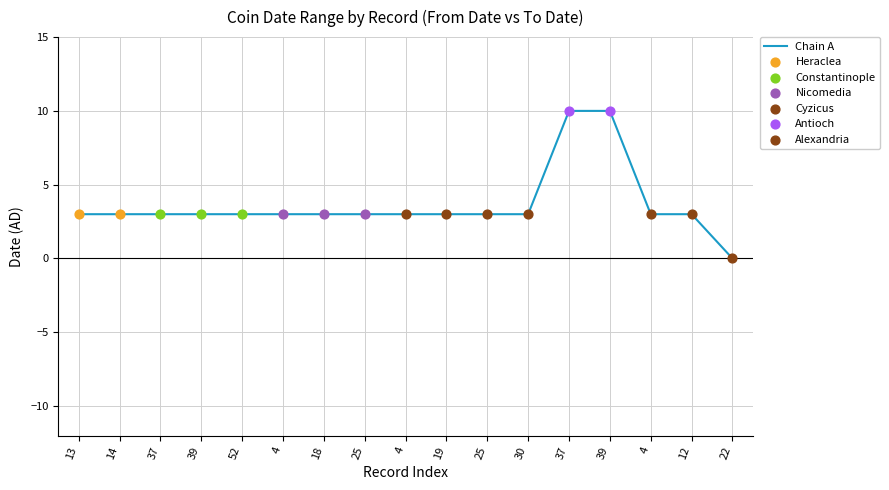

How many lines are shown in the chart?

1